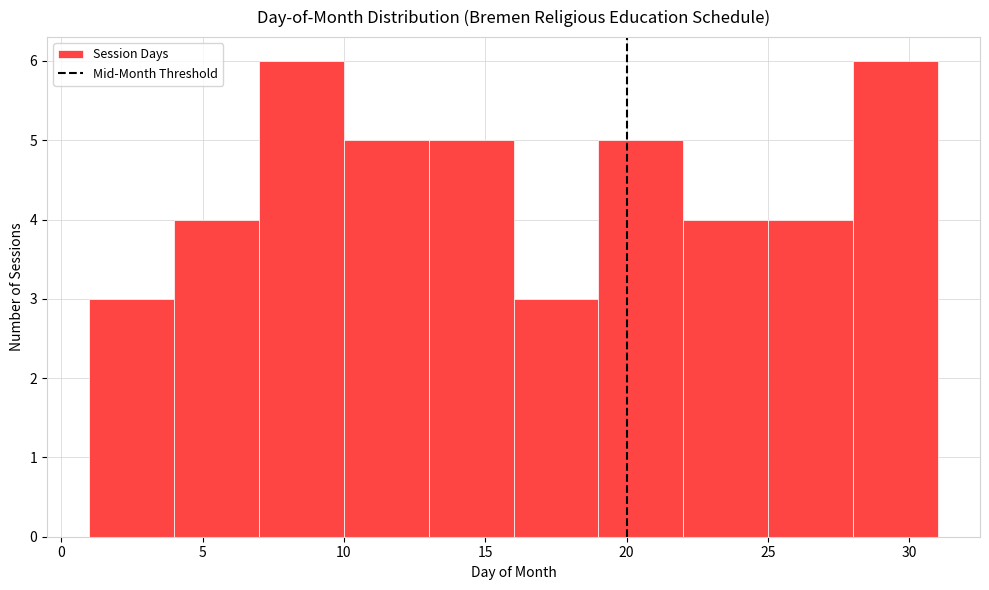

Reading left to right, list every bar in this chart as the range it spans on the x-axis followed by its height. The values are not printed on the chart, so give them approximately, as read against the axis.

1 to 4: 3
4 to 7: 4
7 to 10: 6
10 to 13: 5
13 to 16: 5
16 to 19: 3
19 to 22: 5
22 to 25: 4
25 to 28: 4
28 to 31: 6